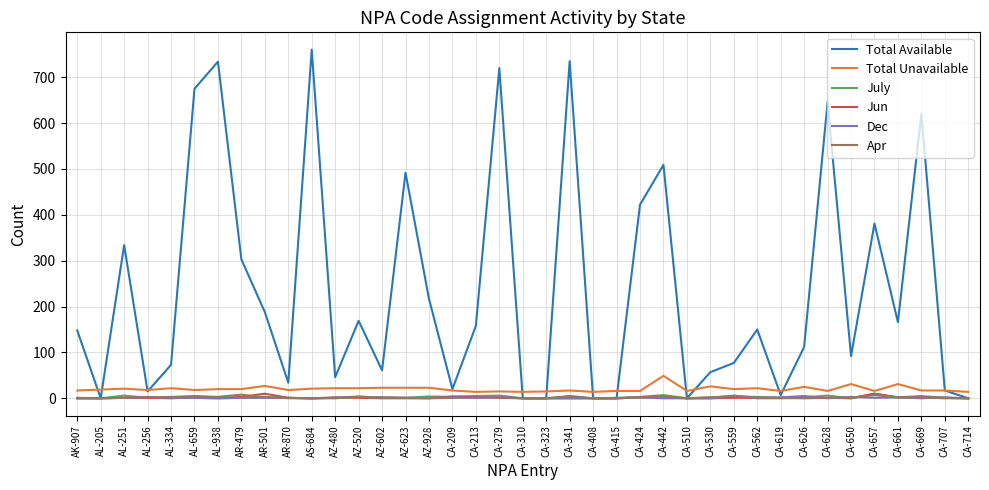

Which series has the largest range (max minus min)?

Total Available